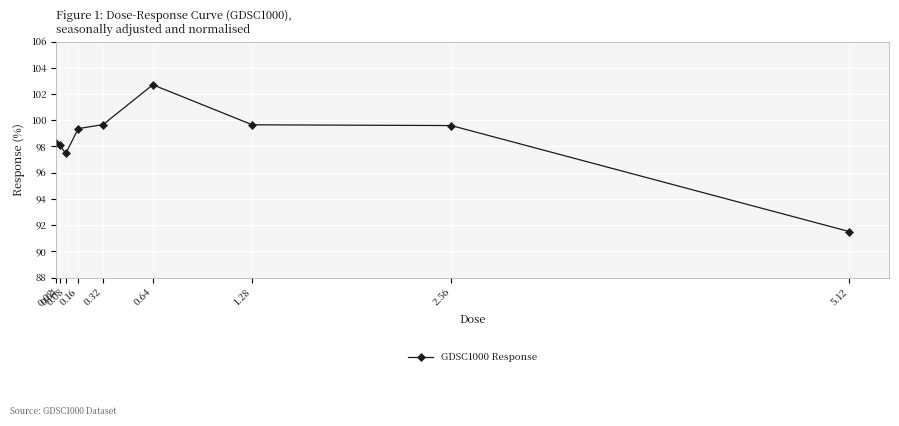

How many lines are shown in the chart?

1